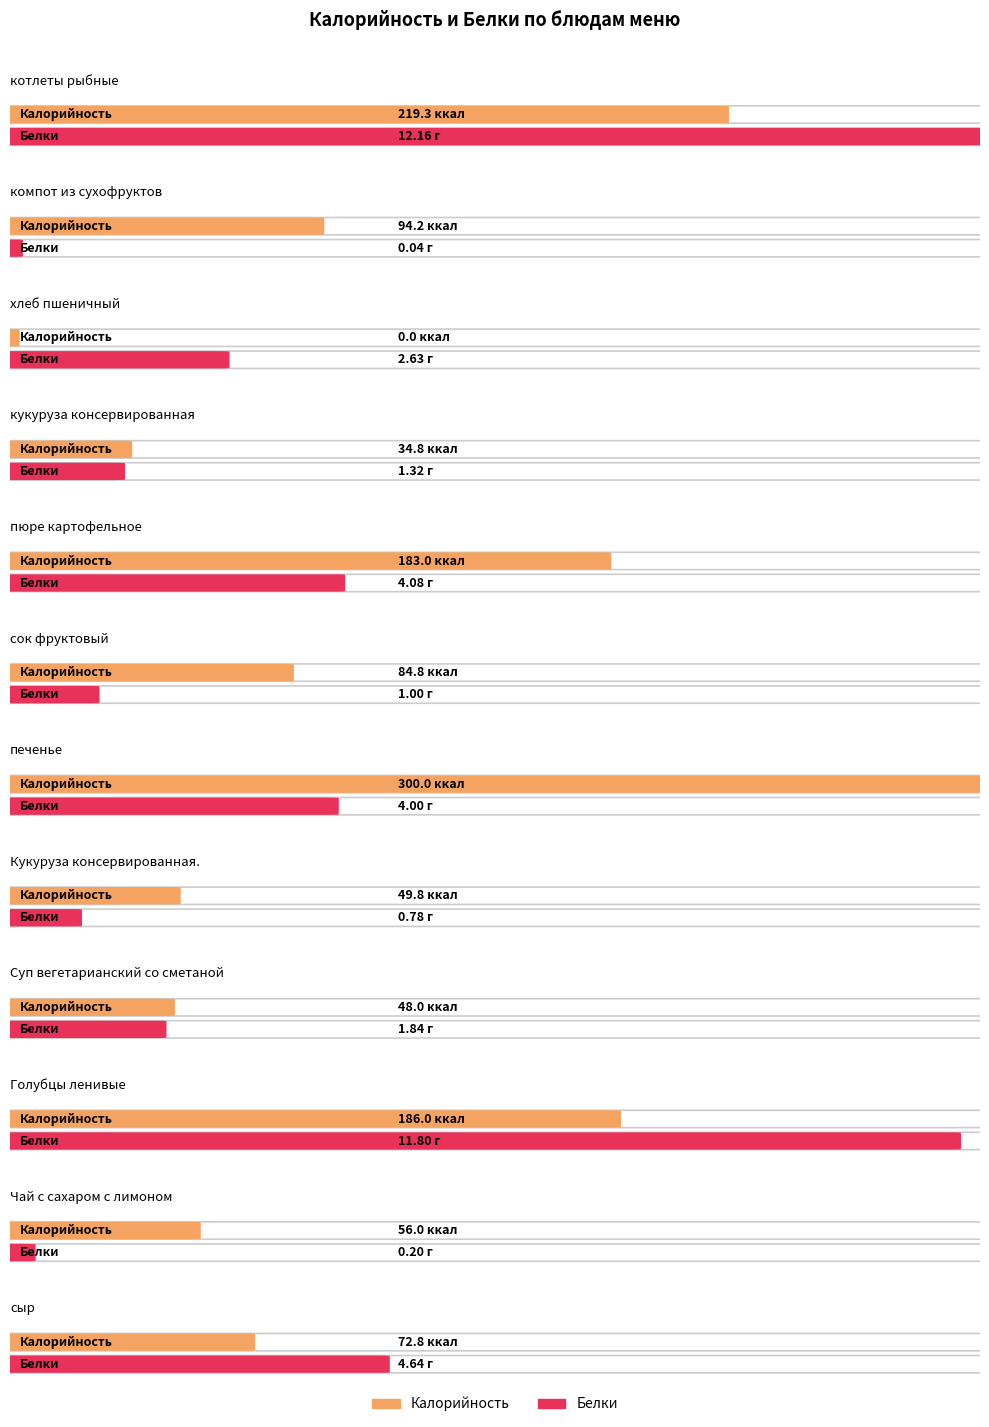

What is the difference between the maximum and minimum values in the Белки series?

12.1